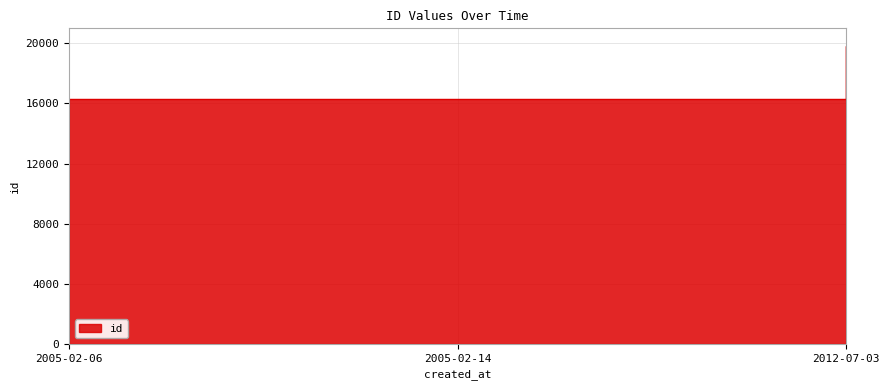

List the labels in order of value, smallest first.

2005-02-06, 2005-02-14, 2012-07-03